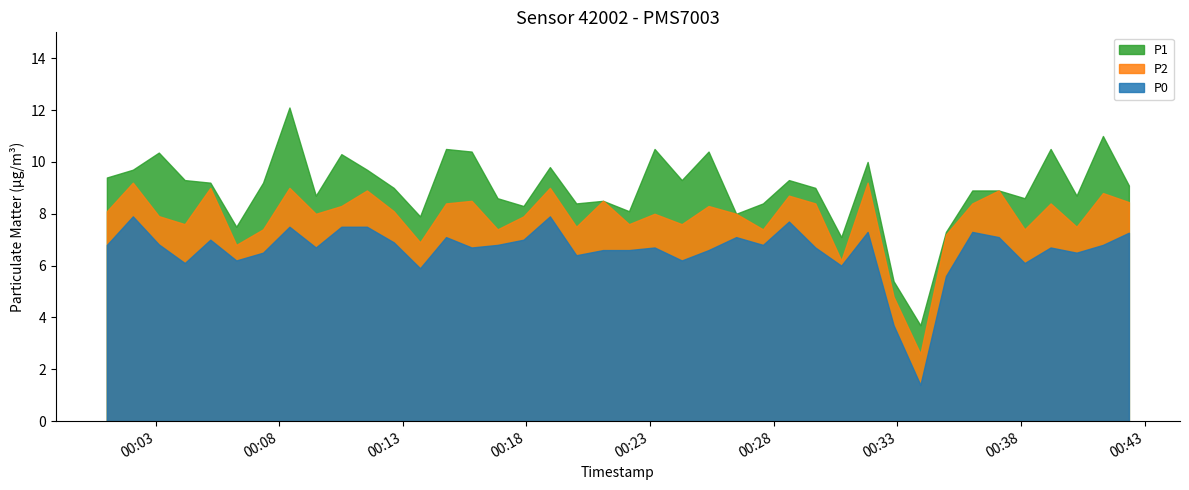

Is the value of P0 at 2023-07-13T00:23:11 greater than the value of P1 at 2023-07-13T00:14:45?

No